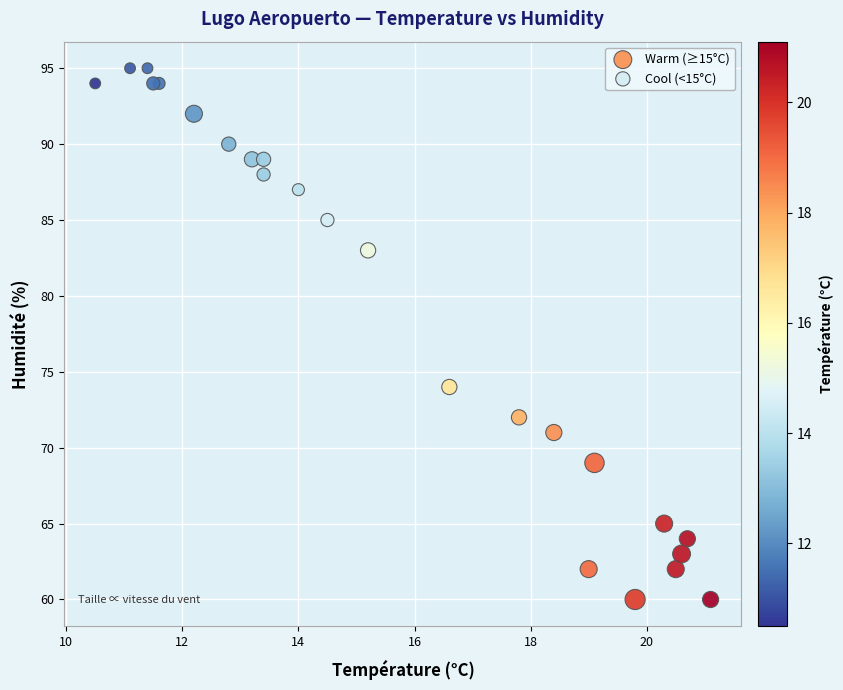

Which series reaches the minimum Y coordinate?

Warm (≥15°C)